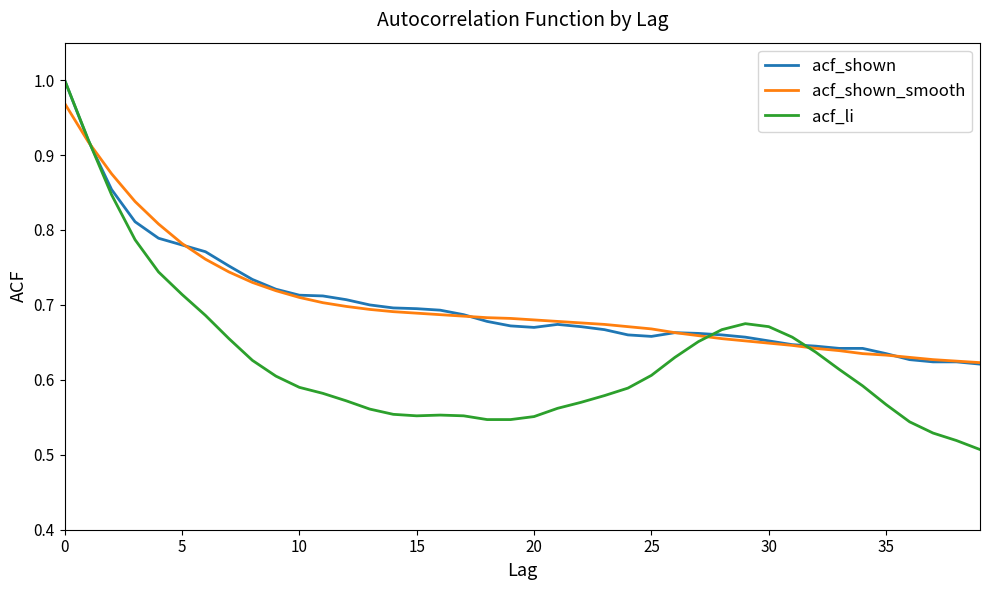

Which series has the widest spread of values?

acf_li